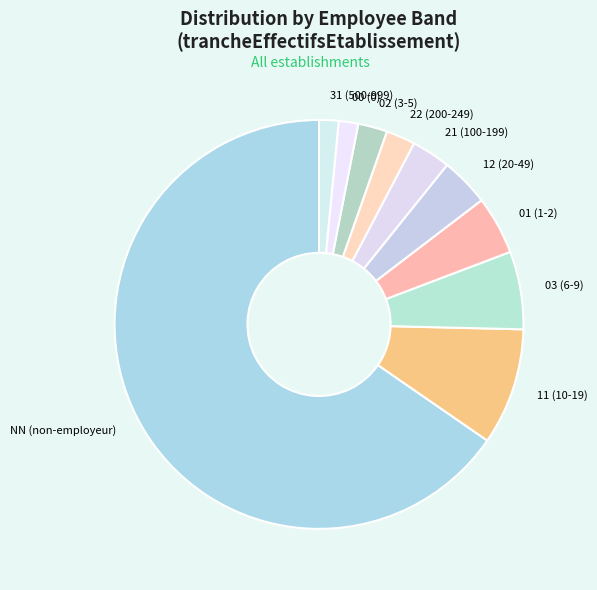

What is the majority slice?

NN